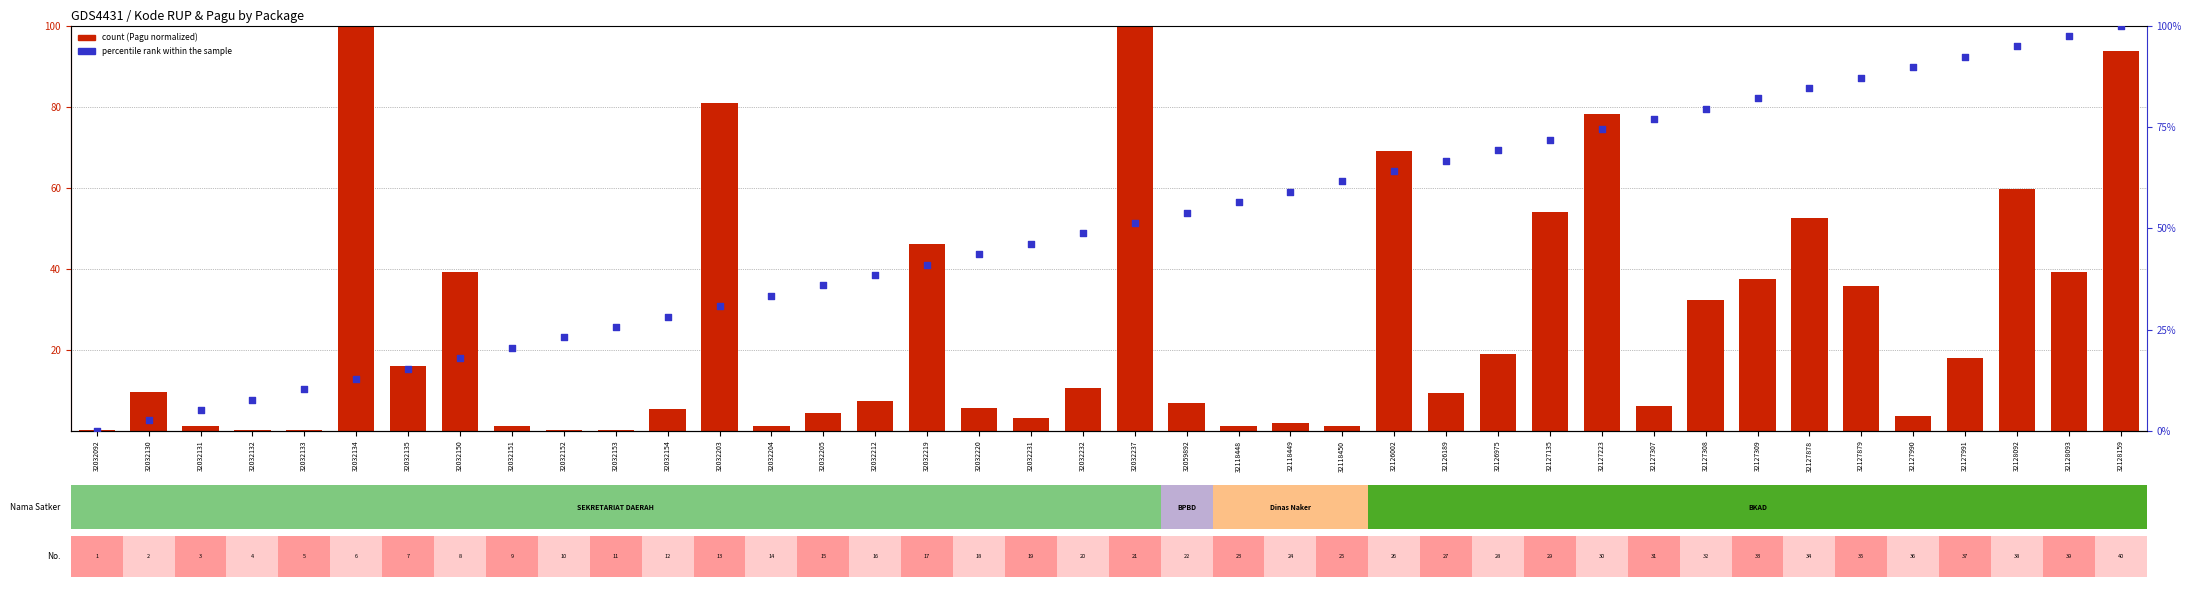

Is the value of percentile rank within the sample at 32032133 greater than the value of count at 32032154?

Yes